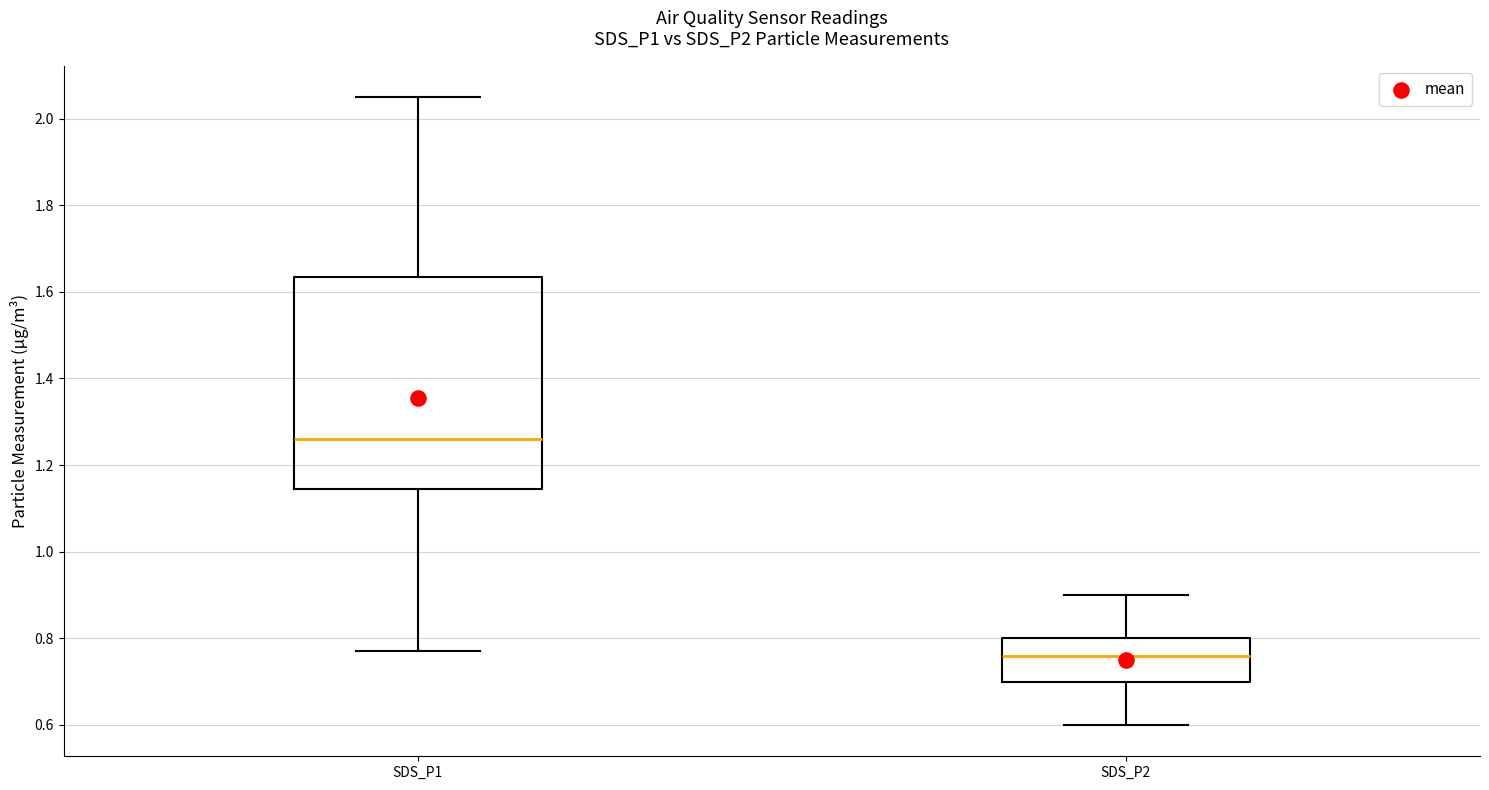

Reading left to right, transcribe this box plot: for each box, give where its median line is, the range the box spans, and where its two whiskers end, as read against the y-axis. The values are not printed on the chart, so give them approximately, as read against the axis.

SDS_P1: median 1.26, box 1.14 to 1.64, whiskers 0.78 to 2.06
SDS_P2: median 0.76, box 0.70 to 0.80, whiskers 0.60 to 0.90